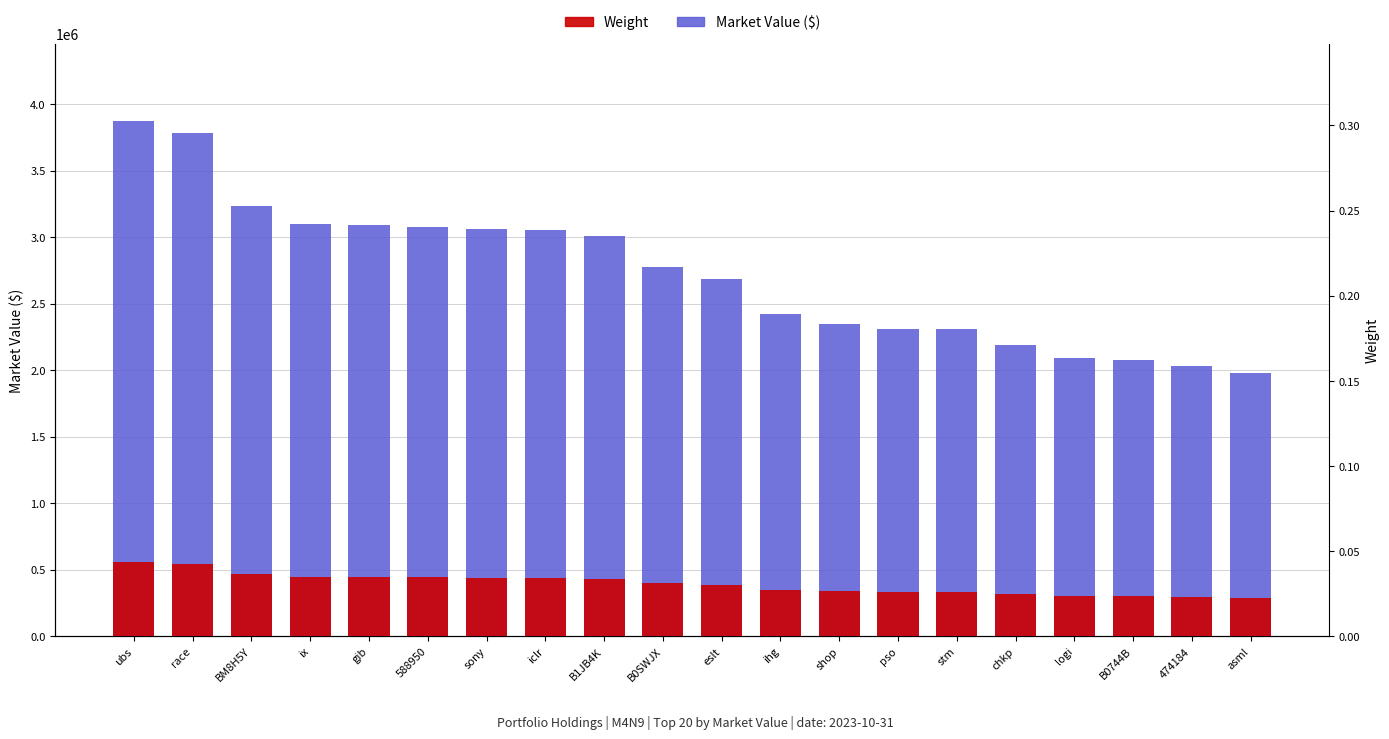

What is the label of the 20th bar from the right?

ubs